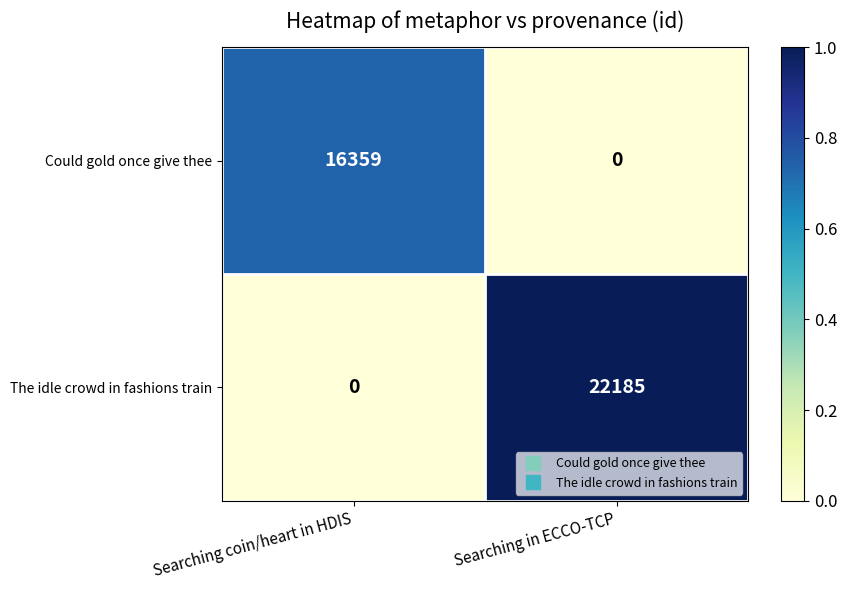

At which label does The idle crowd in fashions train reach its minimum?

Searching coin/heart in HDIS